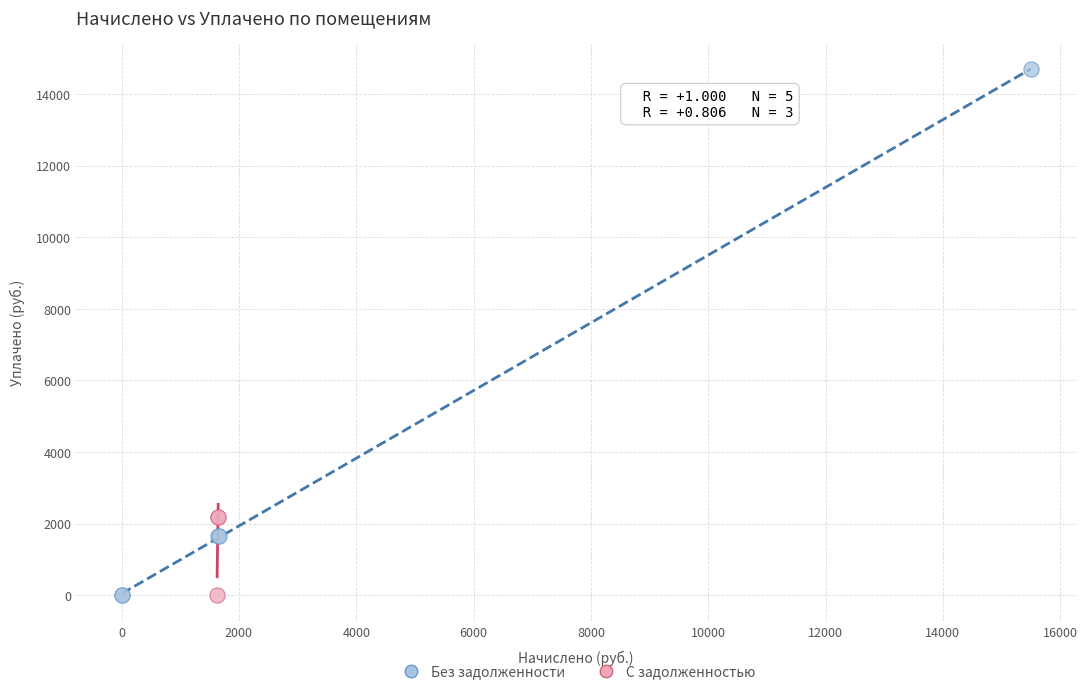

Which series has the largest Y range (max minus min)?

Без задолженности